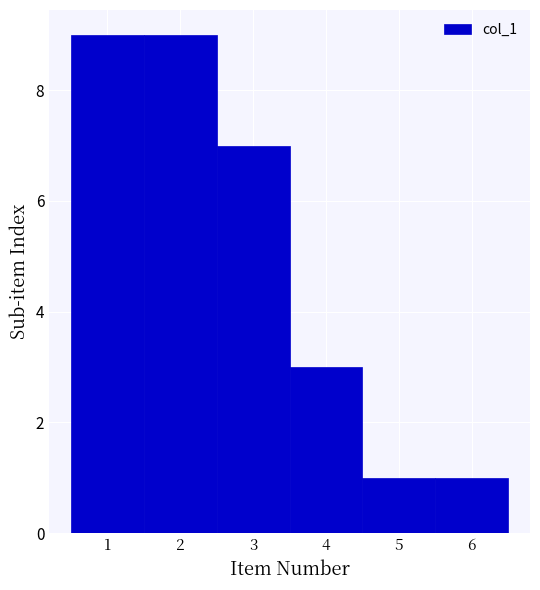

Reading left to right, list every bar in this chart as the range it spans on the x-axis followed by its height. The values are not printed on the chart, so give them approximately, as read against the axis.

0.5 to 1.5: 9
1.5 to 2.5: 9
2.5 to 3.5: 7
3.5 to 4.5: 3
4.5 to 5.5: 1
5.5 to 6.5: 1